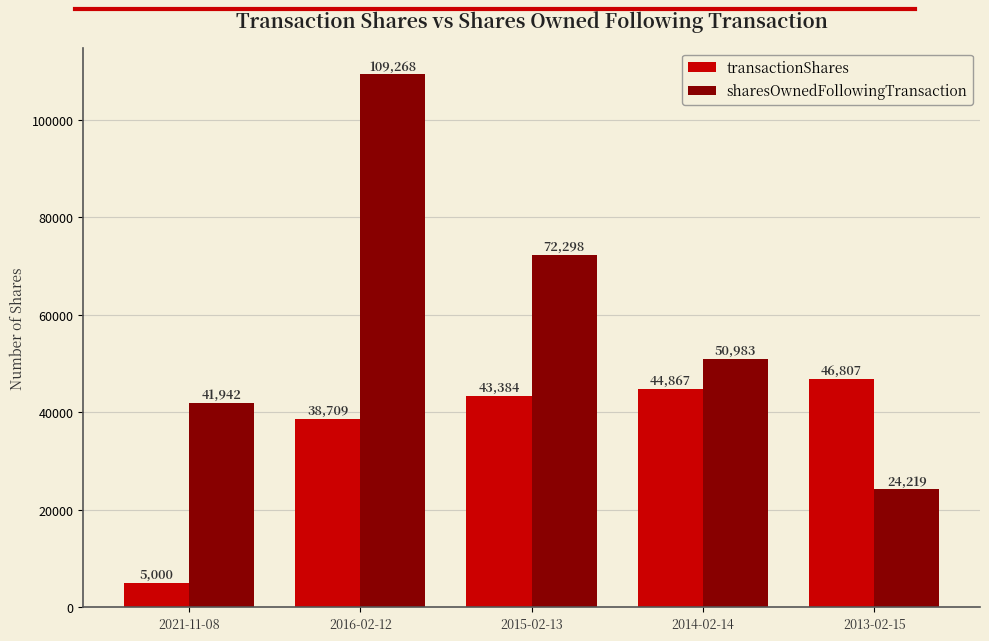

At 2015-02-13, list the series in order from smallest to largest.

transactionShares, sharesOwnedFollowingTransaction